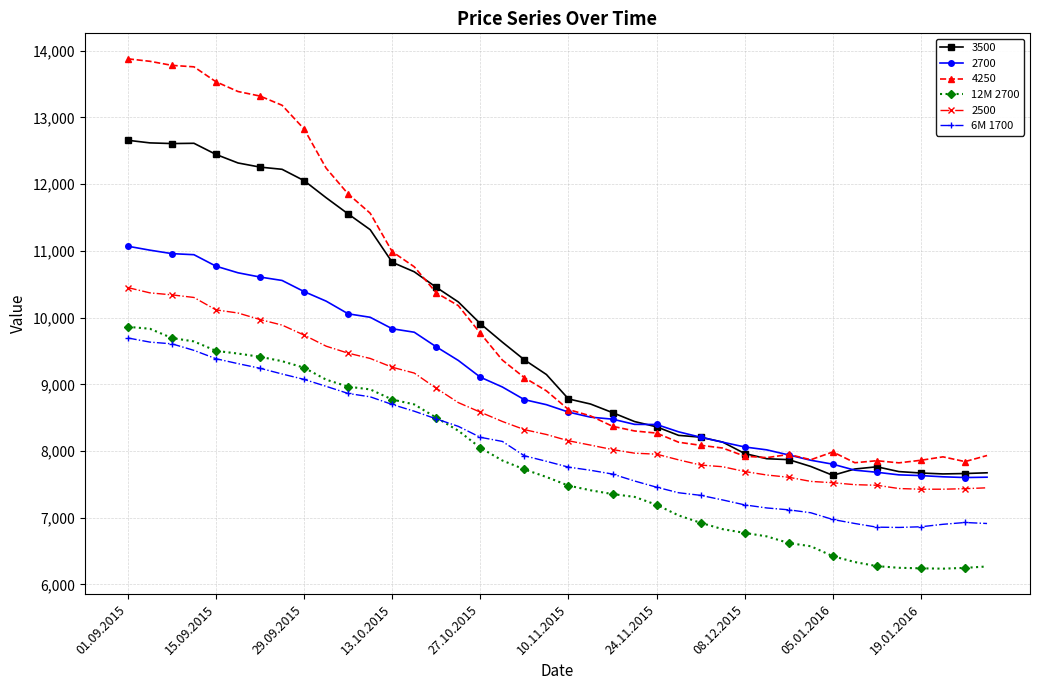

What are all the series names shown in the legend?

3500, 2700, 4250, 12M 2700, 2500, 6M 1700